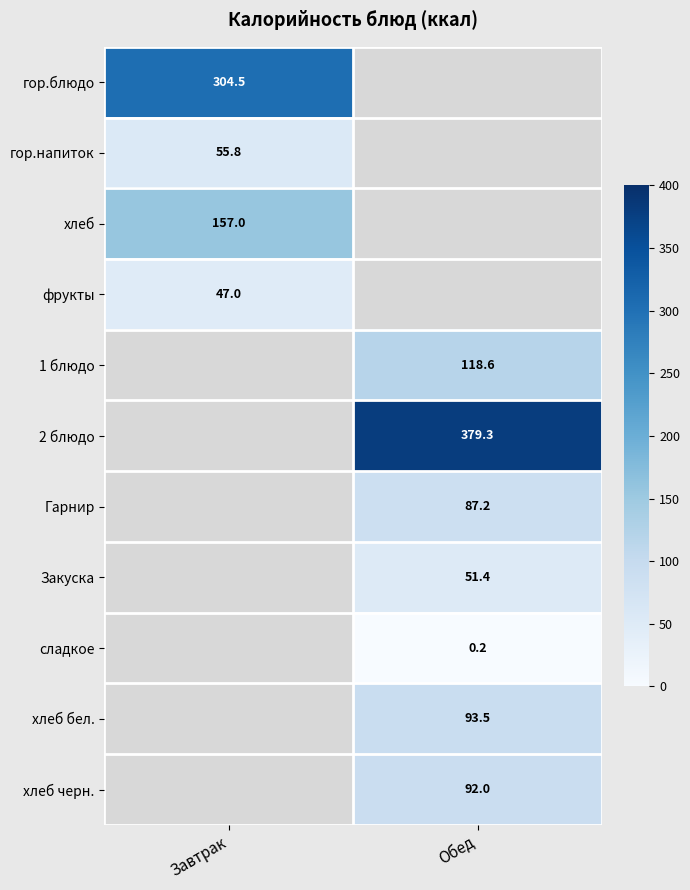

Is the value of сладкое at Обед greater than the value of Закуска at Обед?

No